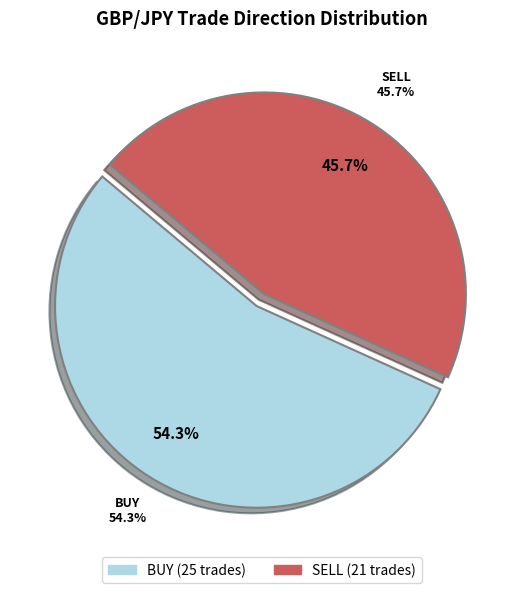

Is there a majority slice in this chart?

Yes